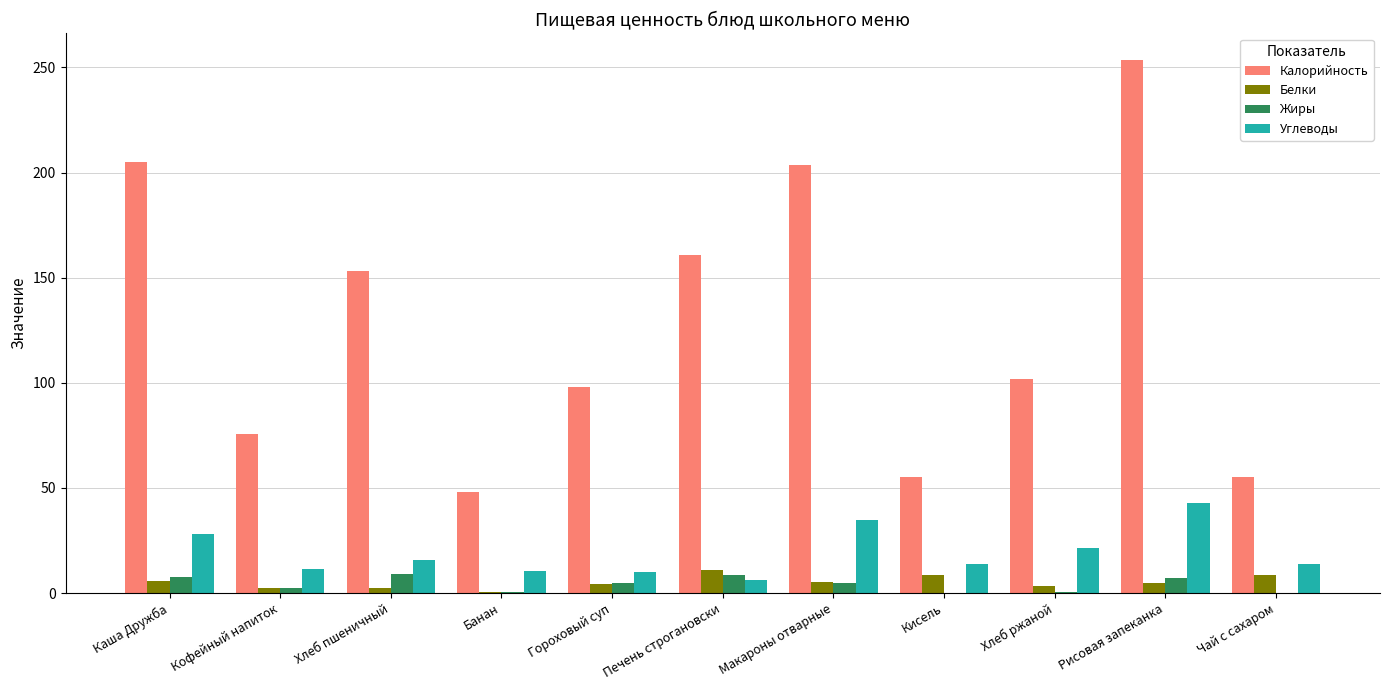

What is the greatest value displayed?

253.6